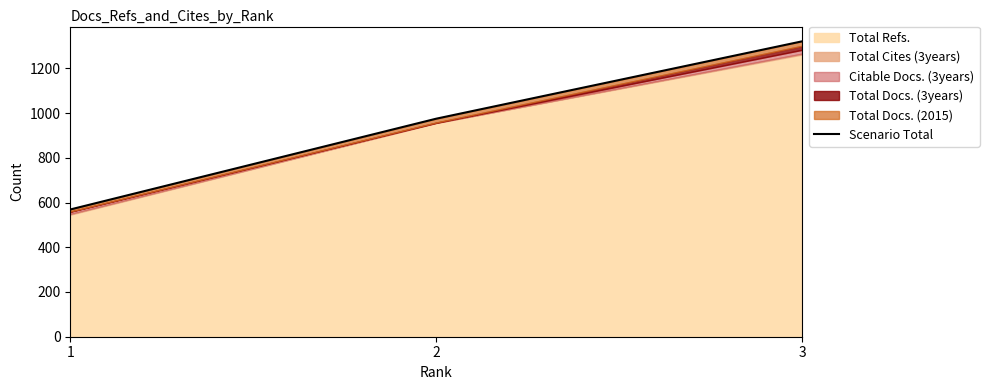

How many values exceed 975?

1